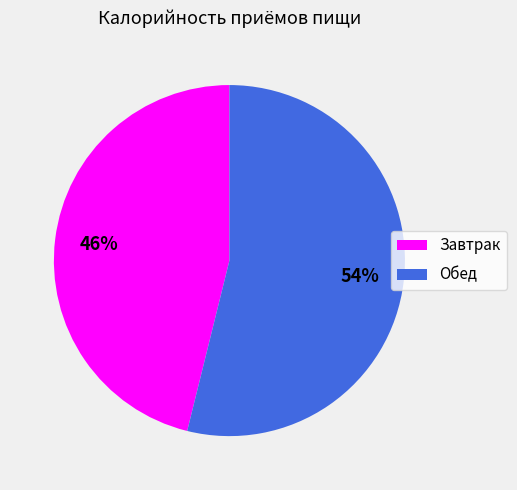

True or false: Обед accounts for 42% of the total.

False